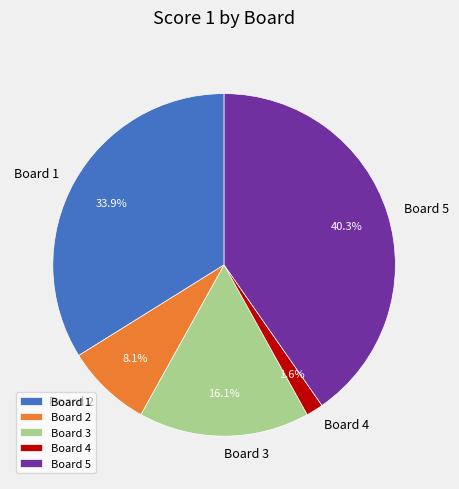

True or false: Board 1 accounts for 34% of the total.

True